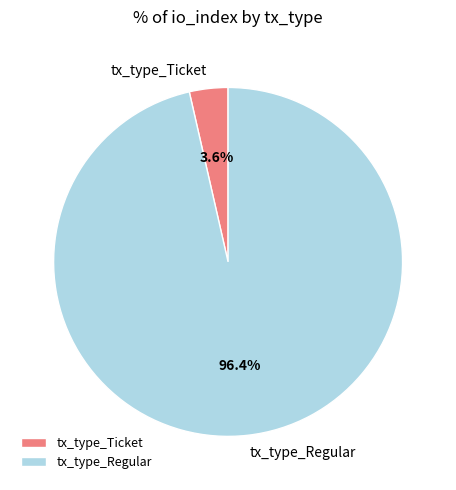

Count the number of slices in the pie.

2